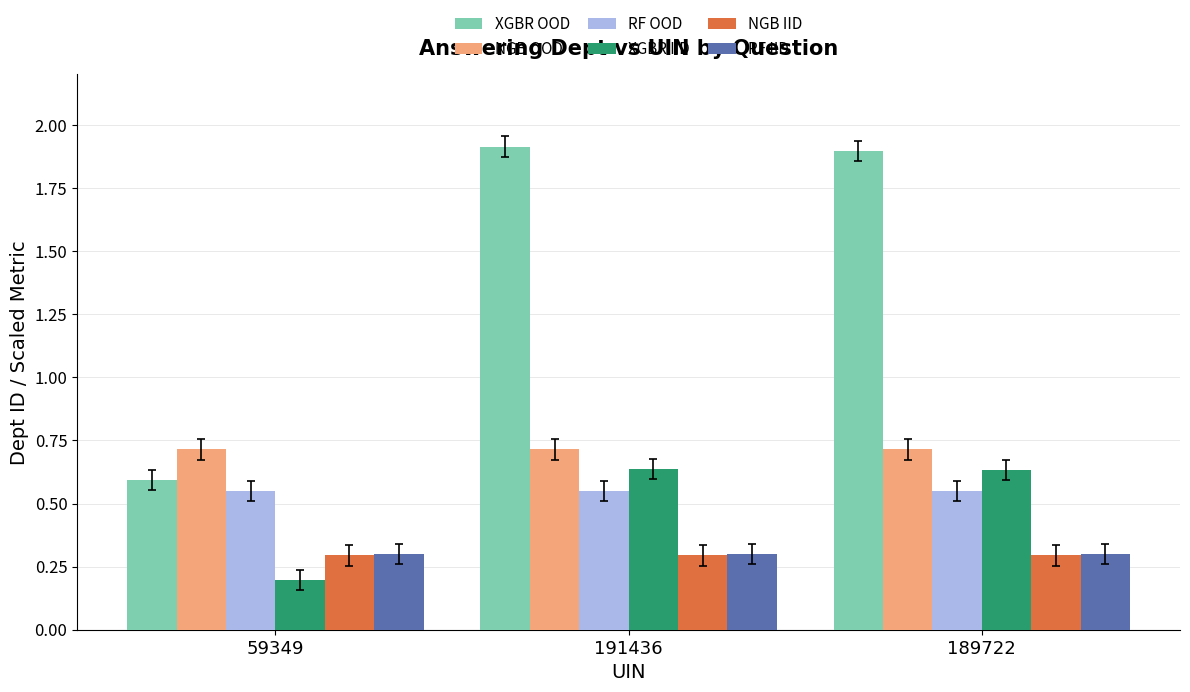

What is the label of the 3rd bar from the left?

189722